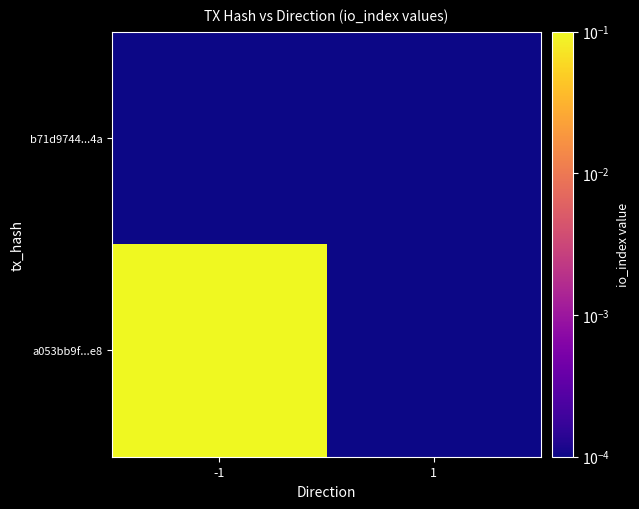

Which has a higher value, -1 or 1?

-1